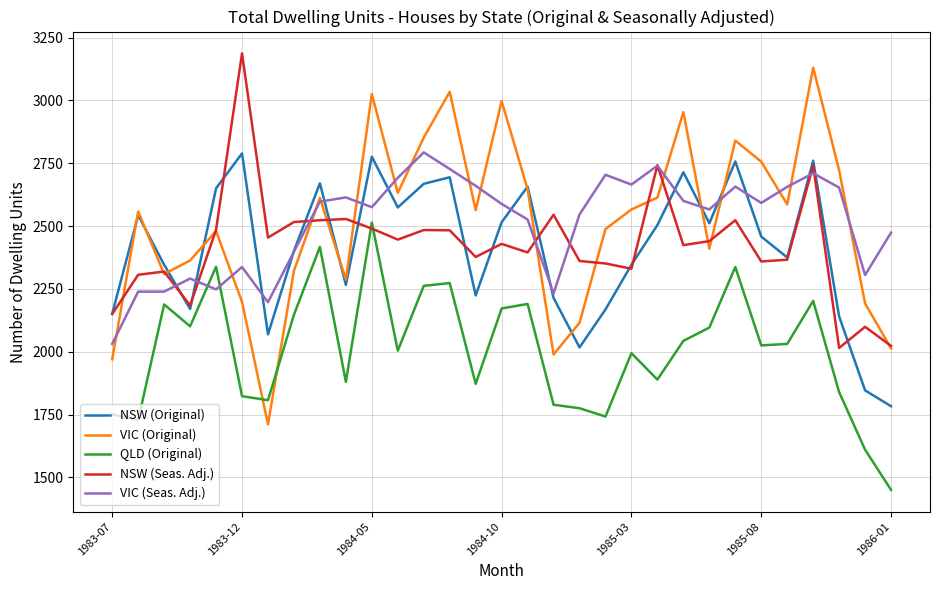

What is the greatest value displayed?

3187